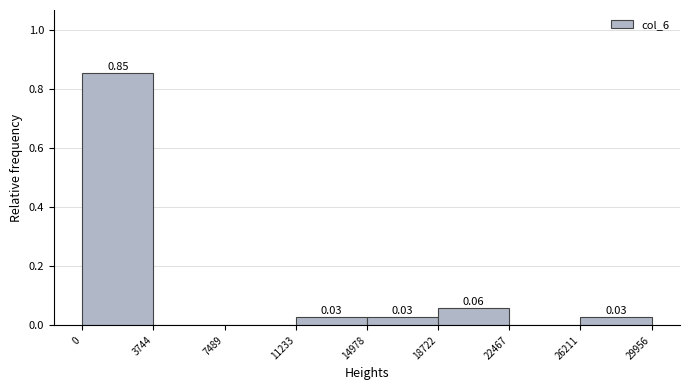

Over which range of the x-axis is the bar tallest?

0 to 3744